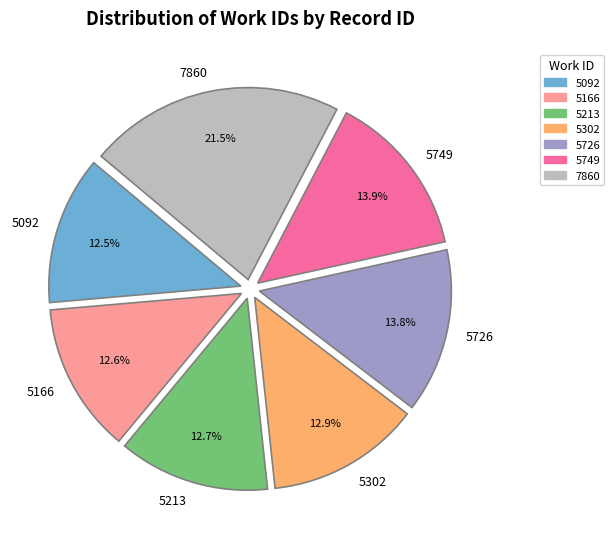

How much of the chart is everything except 5726?

86.2%